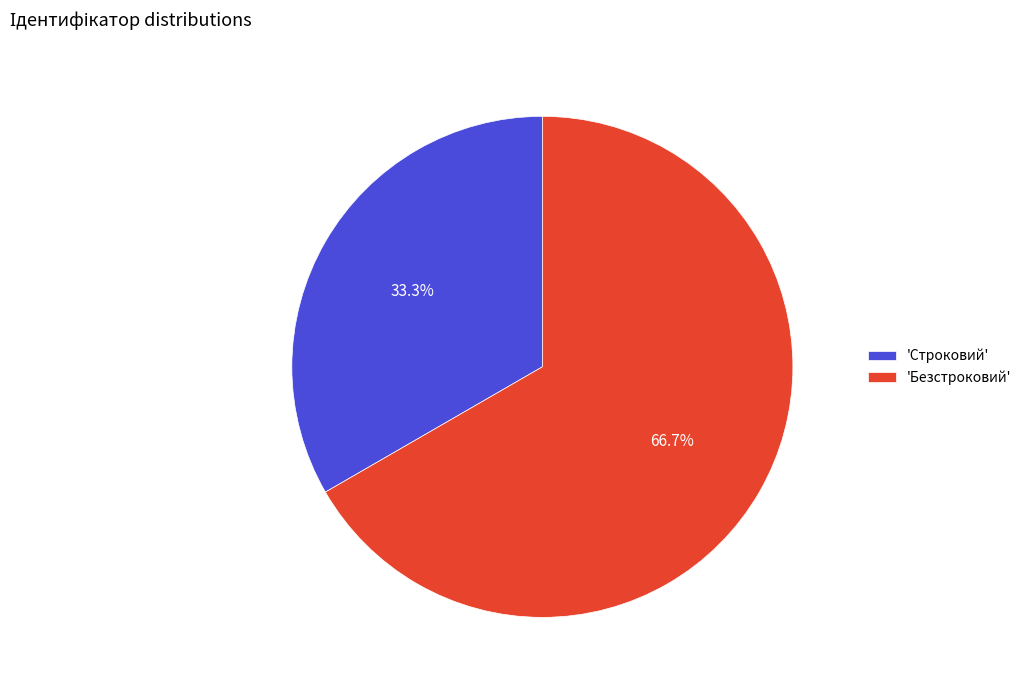

Which category has the biggest portion of the pie?

'Безстроковий'